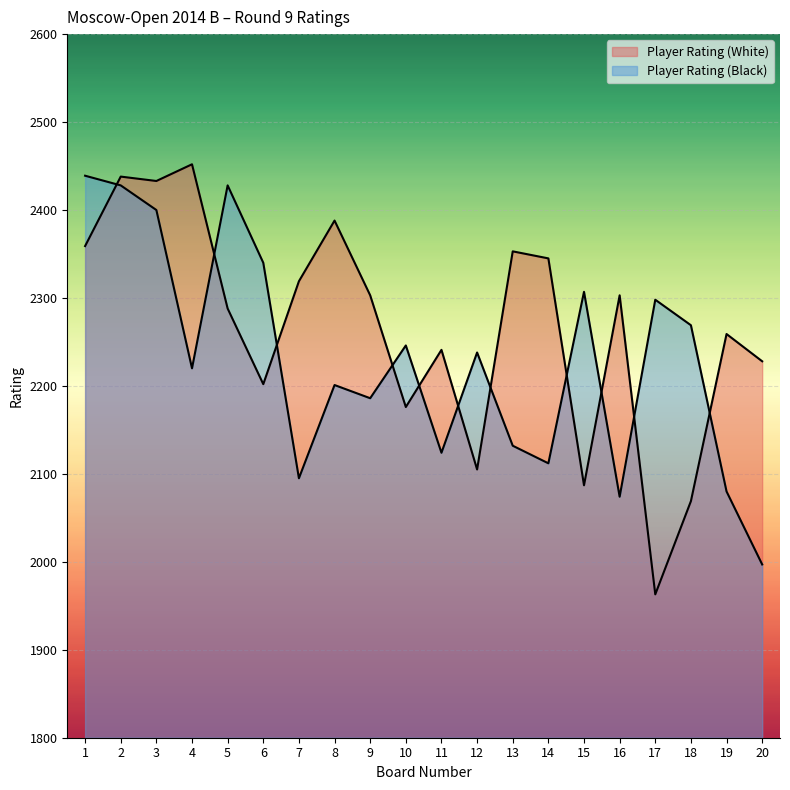

What is the minimum value for Player Rating (Black)?

1997